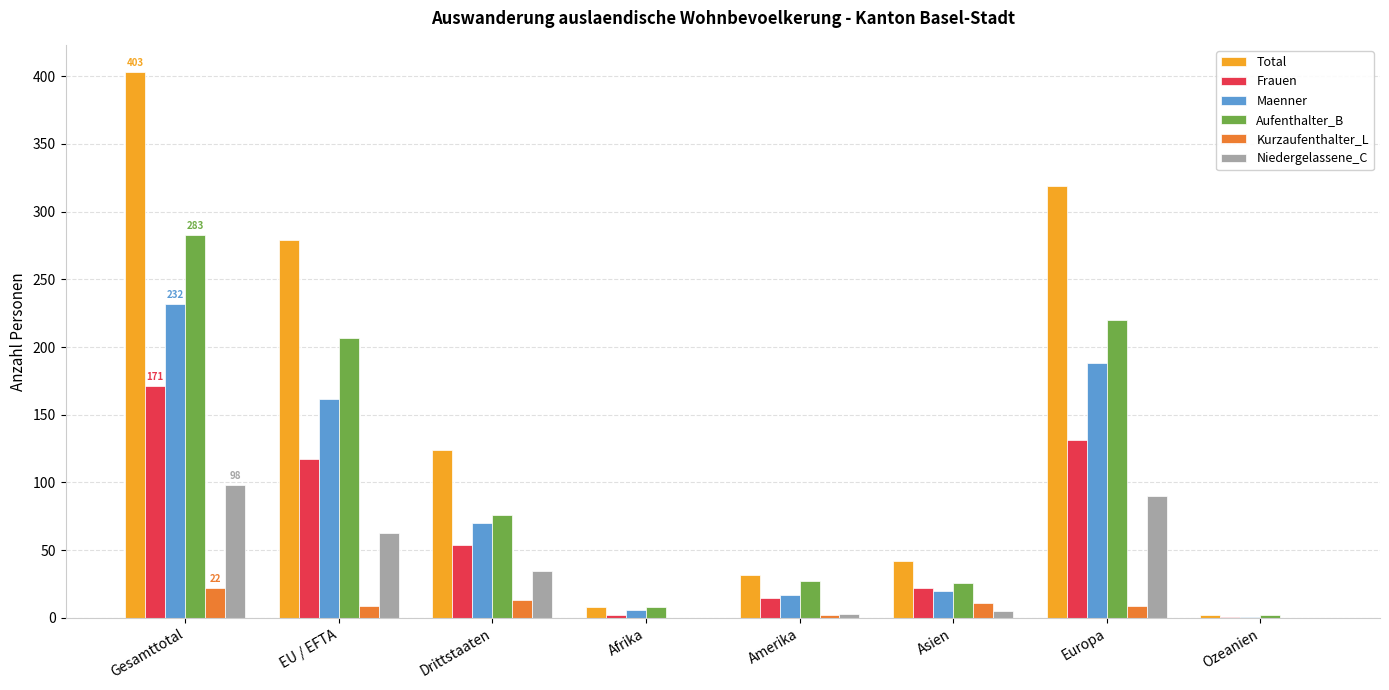

Does the chart contain stacked bars?

No